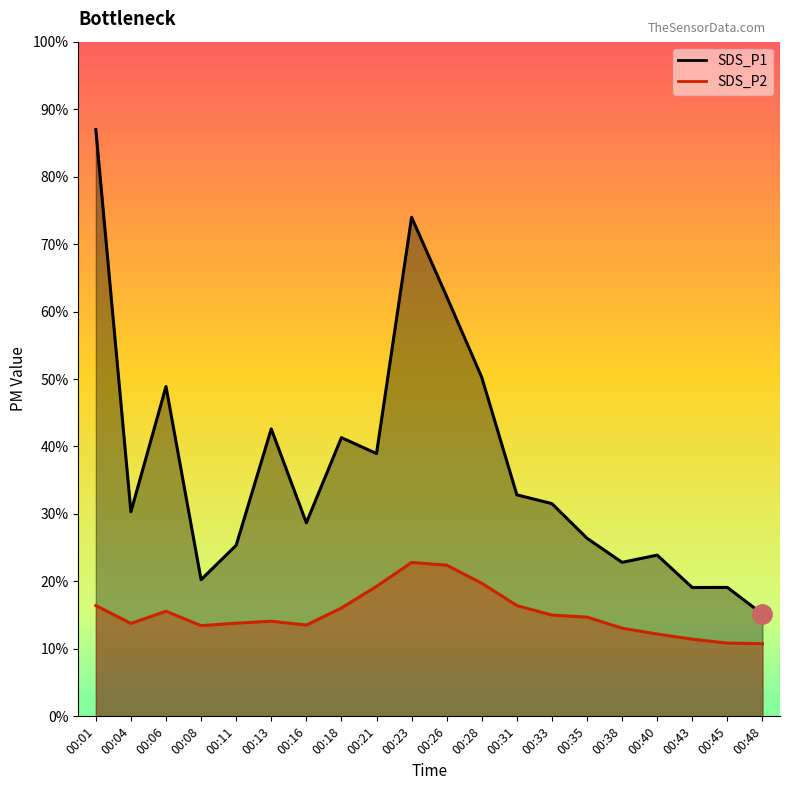

At which label does SDS_P1 first exceed 45?

00:01